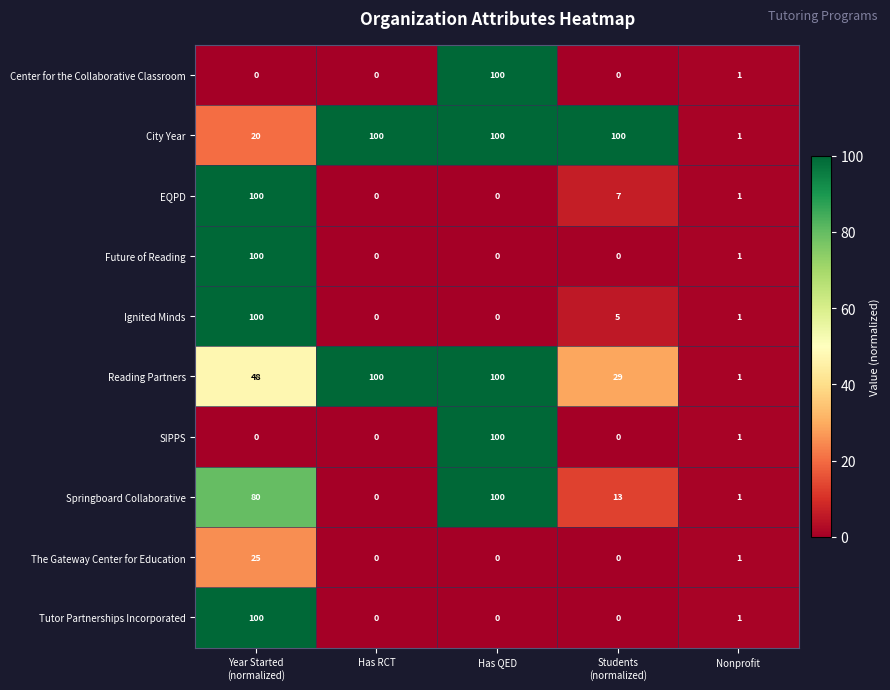

The value of City Year at Nonprofit is 0. True or false?

False